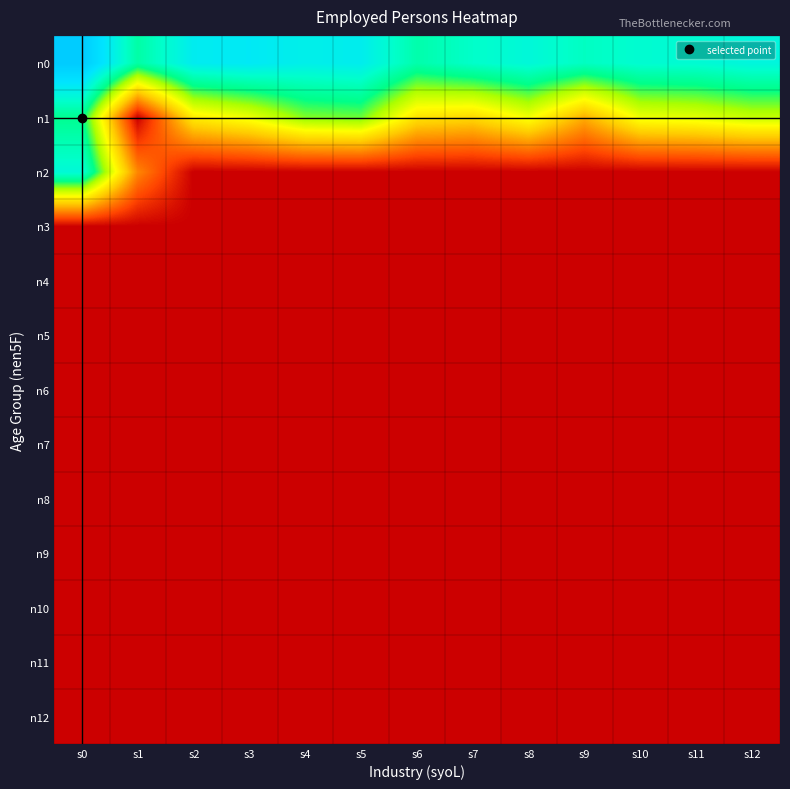

At how many categories does at least one series exceed 4?

13